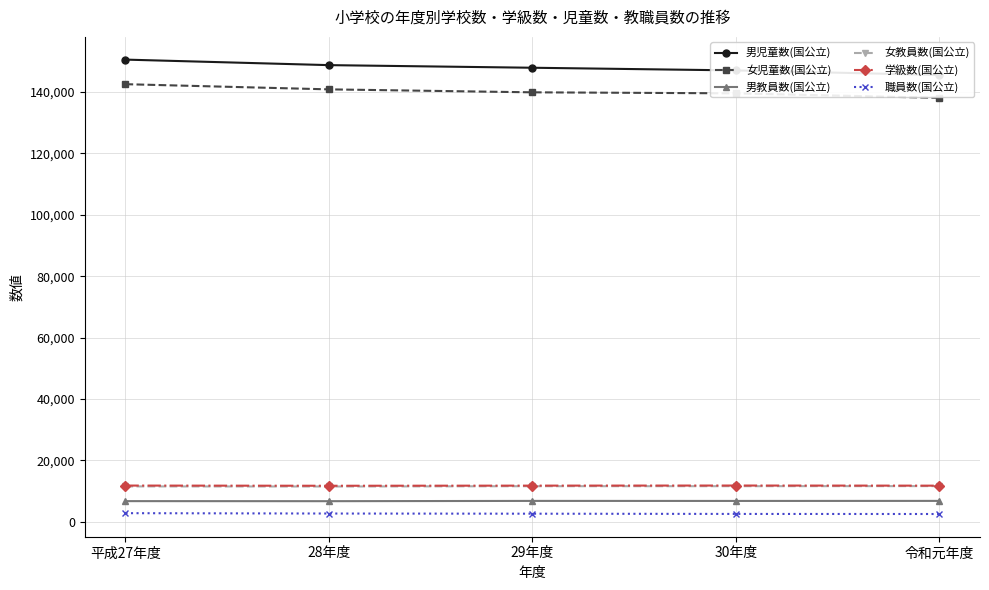

What is the average value of the 男教員数(国公立) series?

6730